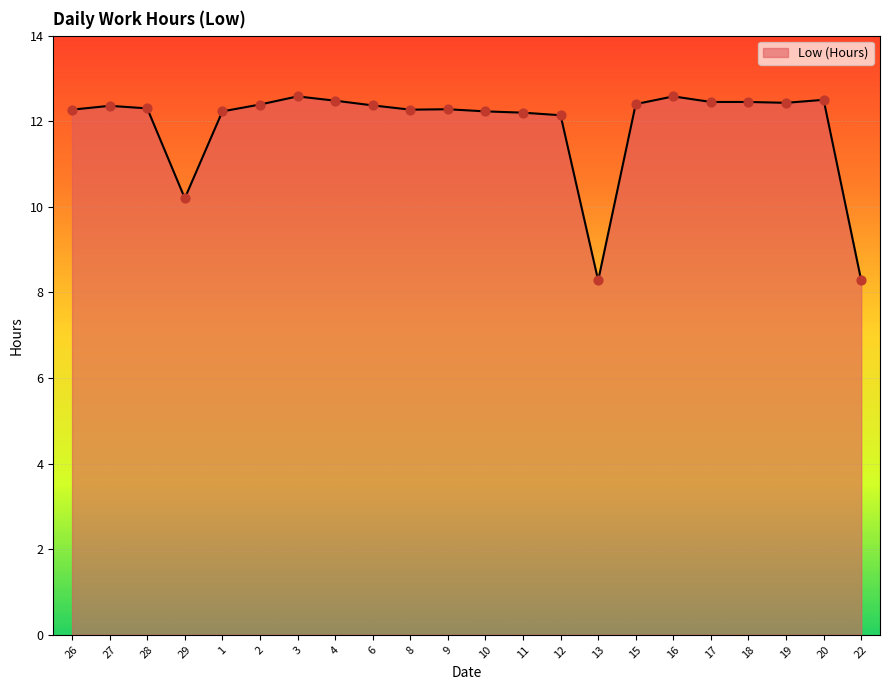

What is the change in value from 9 to 11?

-0.1